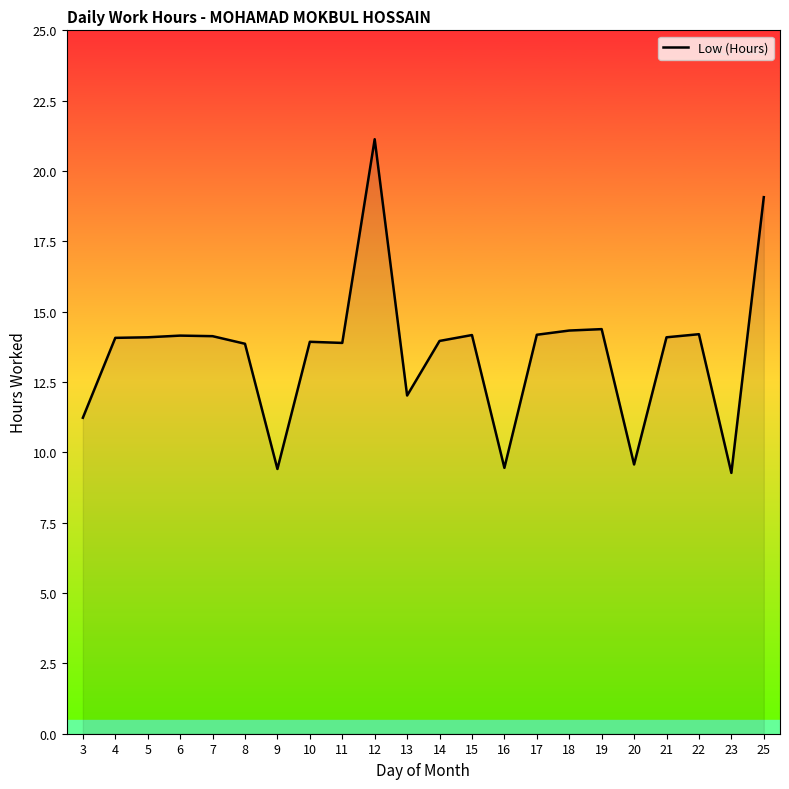

Between 21 and 9, which is larger?

21